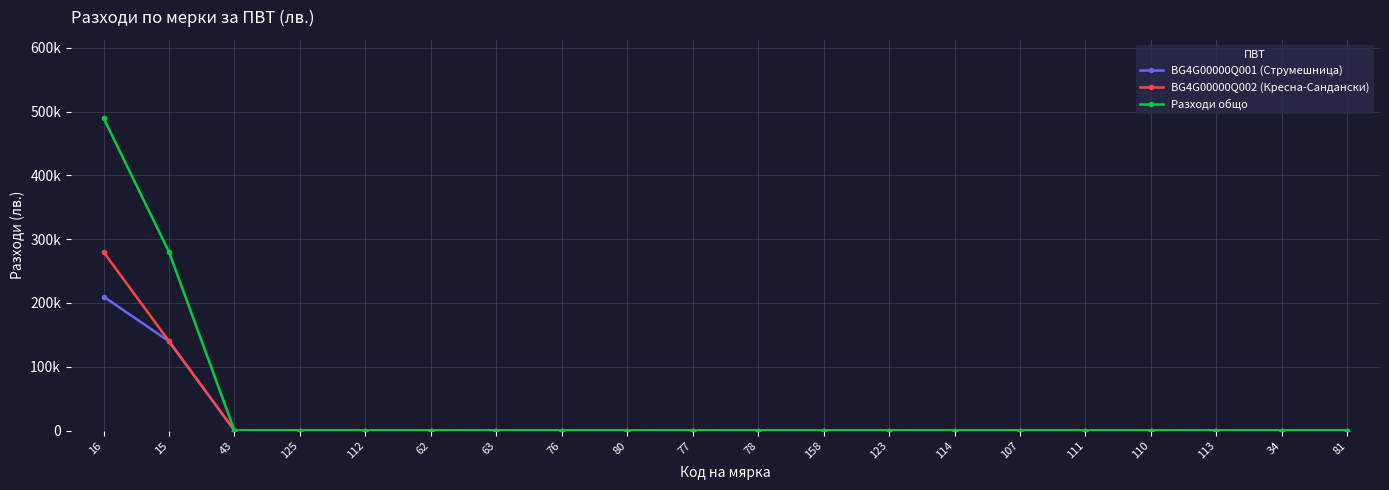

Which series has the largest total across all categories?

Разходи общо